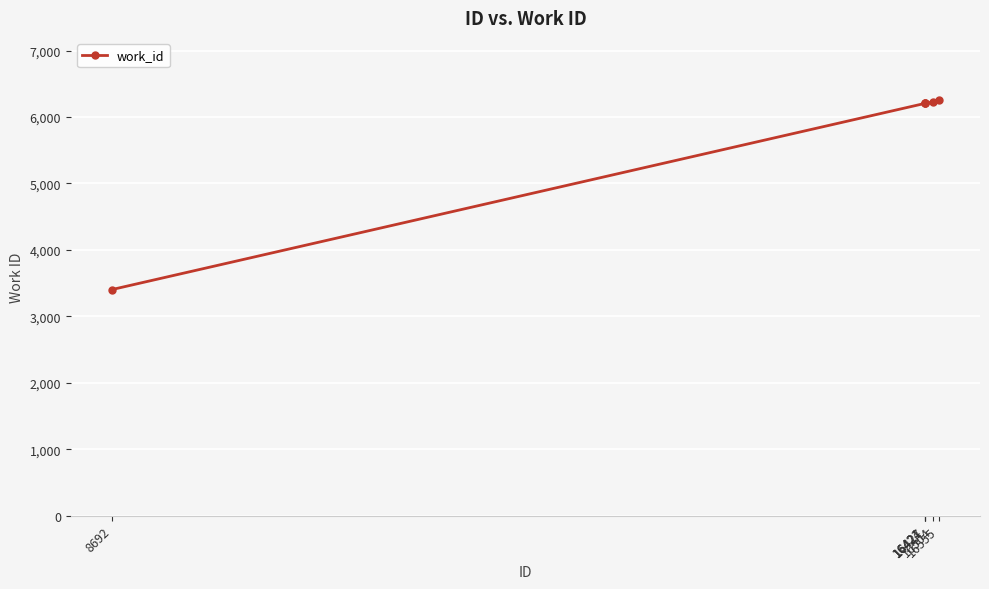

Approximately how many times larger is the value at 16504 compared to 8692?

1.8